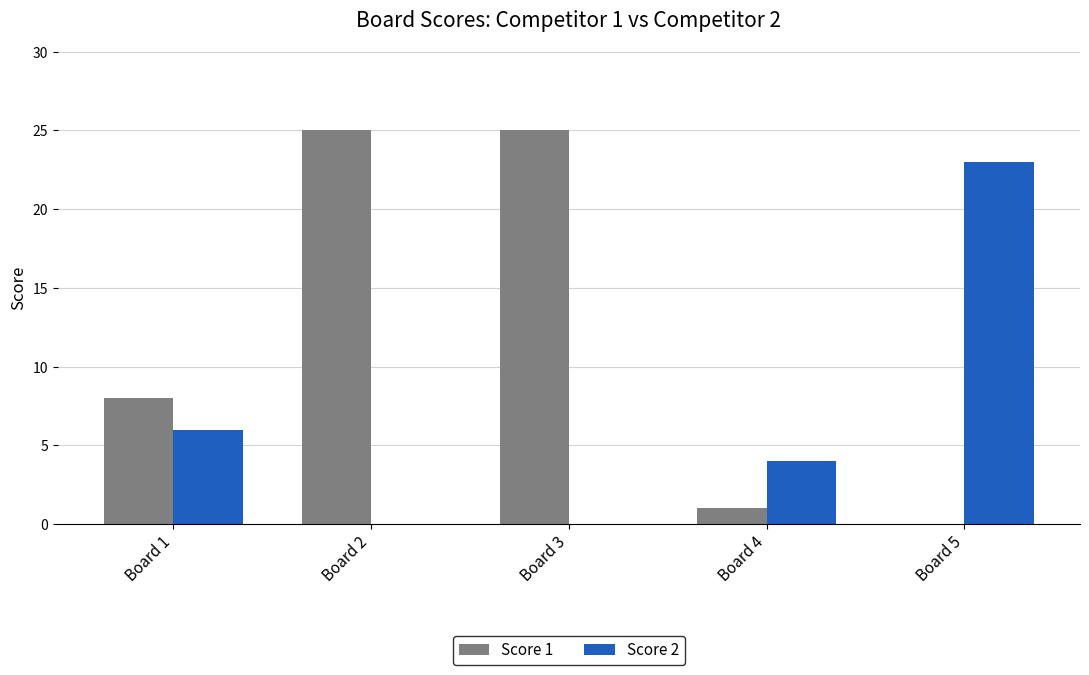

Count the number of categories in the chart.

5